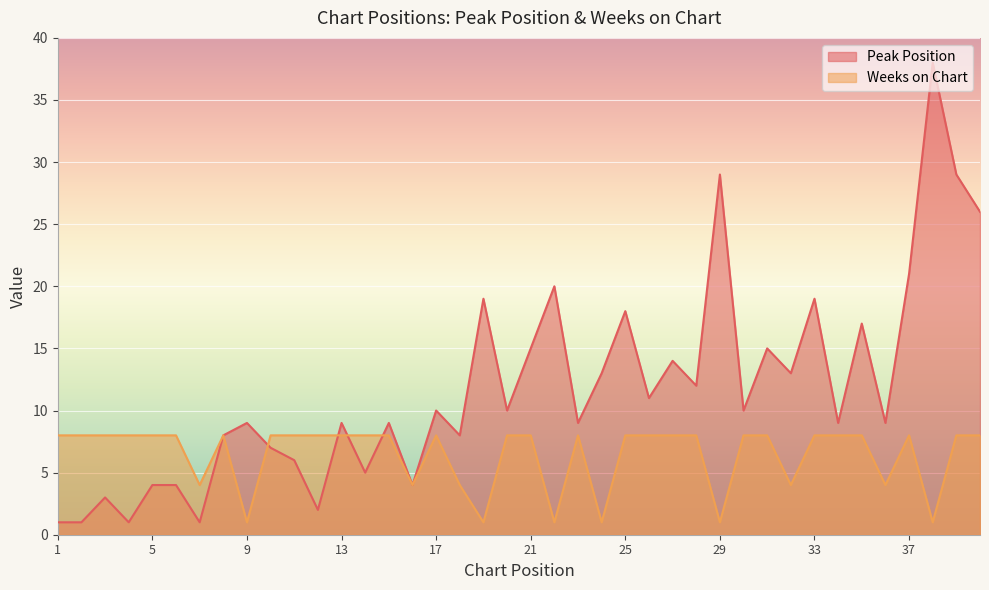

How many Weeks on Chart values are between 4 and 8?

34